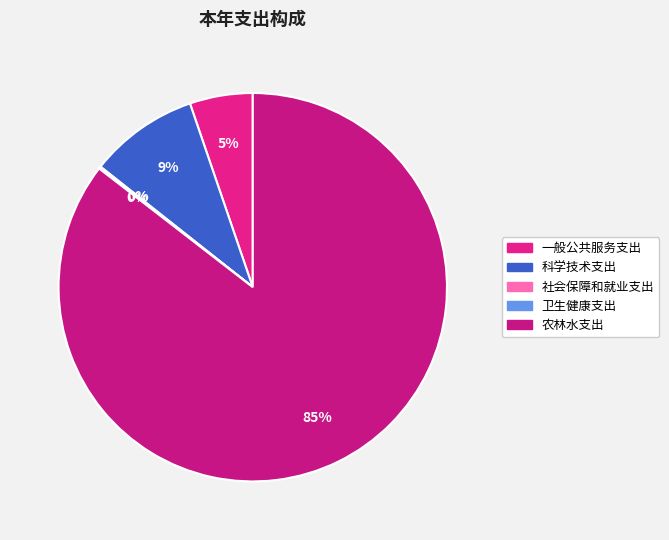

Which slice is the smallest?

卫生健康支出